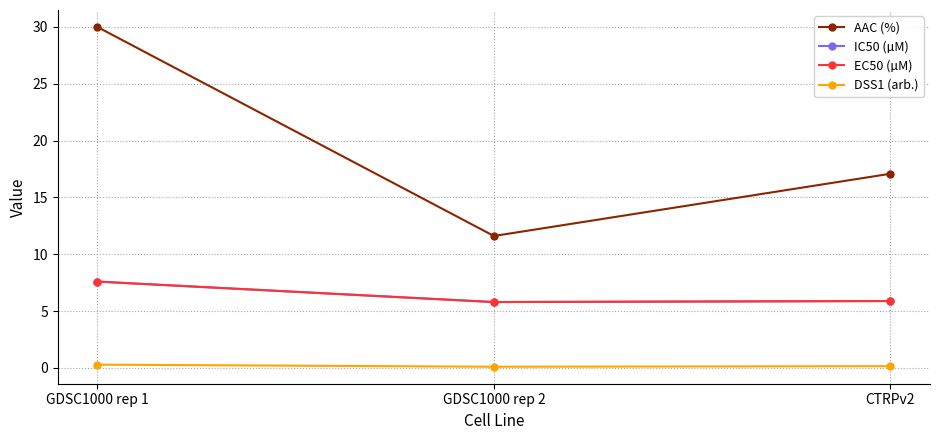

Rank the series at GDSC1000 rep 2 from lowest to highest value.

DSS1 (arb.), IC50 (µM), EC50 (µM), AAC (%)